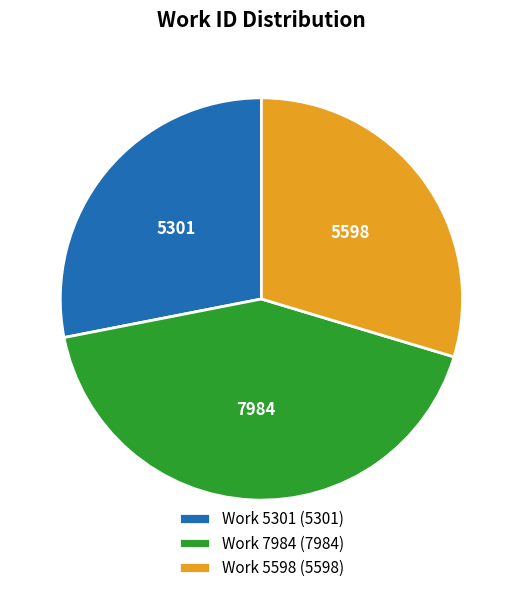

Rank the categories by value from highest to lowest.

Work 7984, Work 5598, Work 5301